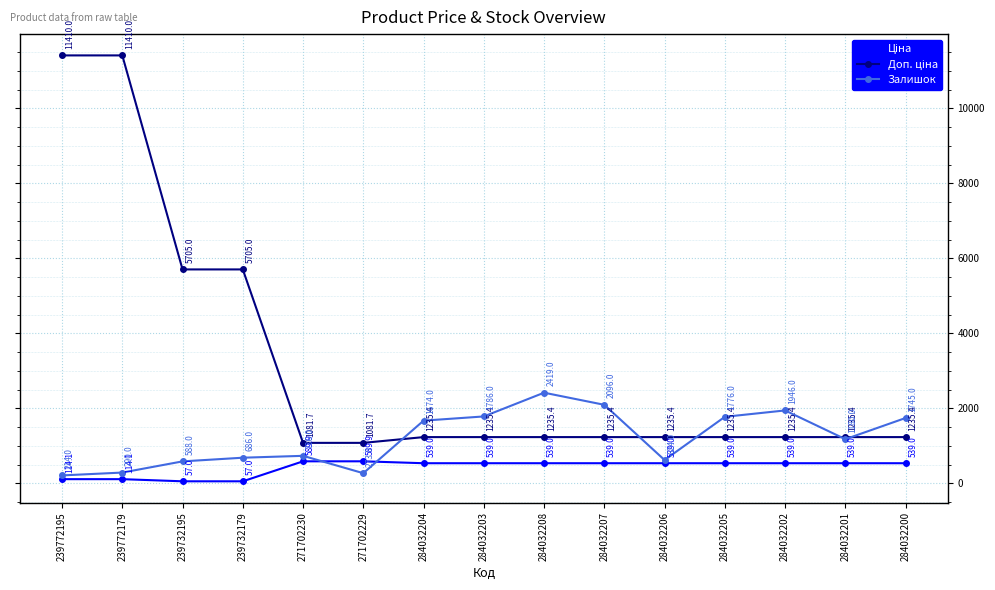

List the labels in order of Залишок value, largest first.

284032208, 284032207, 284032202, 284032203, 284032205, 284032200, 284032204, 284032201, 271702230, 239732179, 284032206, 239732195, 239772179, 271702229, 239772195